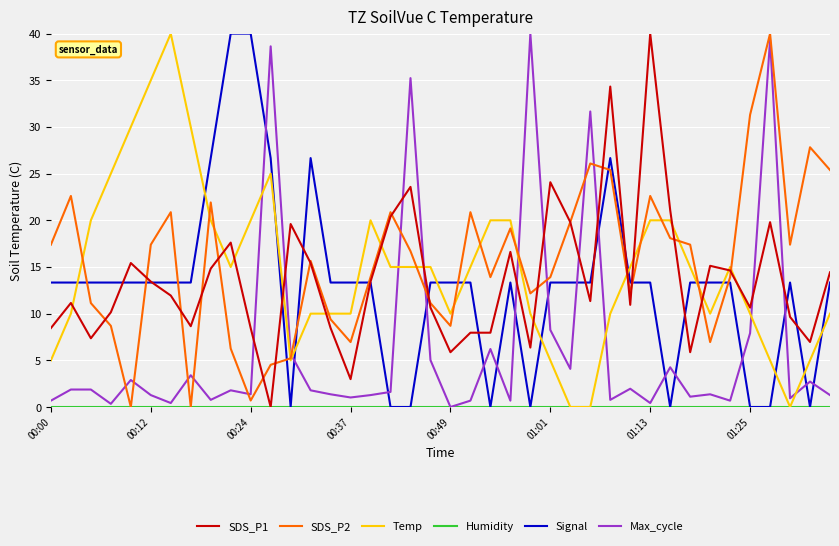

What is the maximum value shown in the chart?

40.0